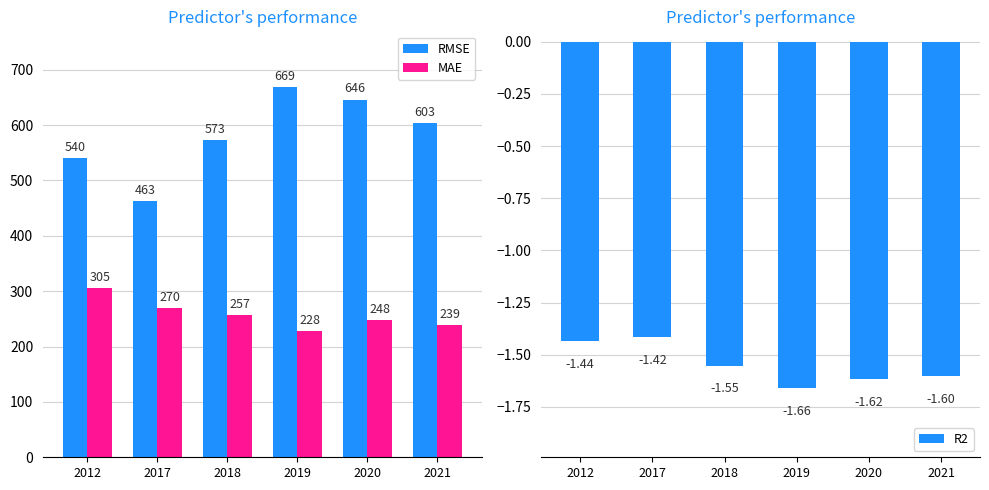

What is the minimum value shown in the chart?

-1.7